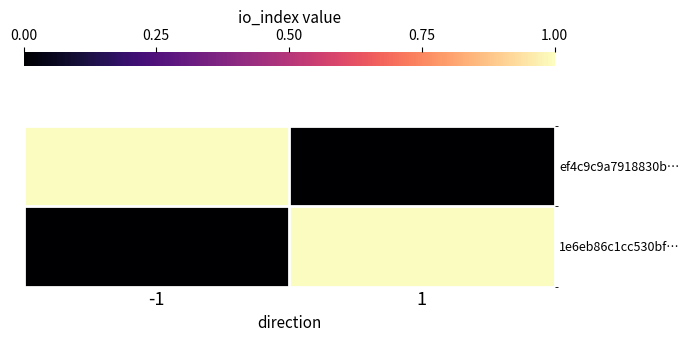

Which series has the largest range (max minus min)?

ef4c9c9a7918830b…